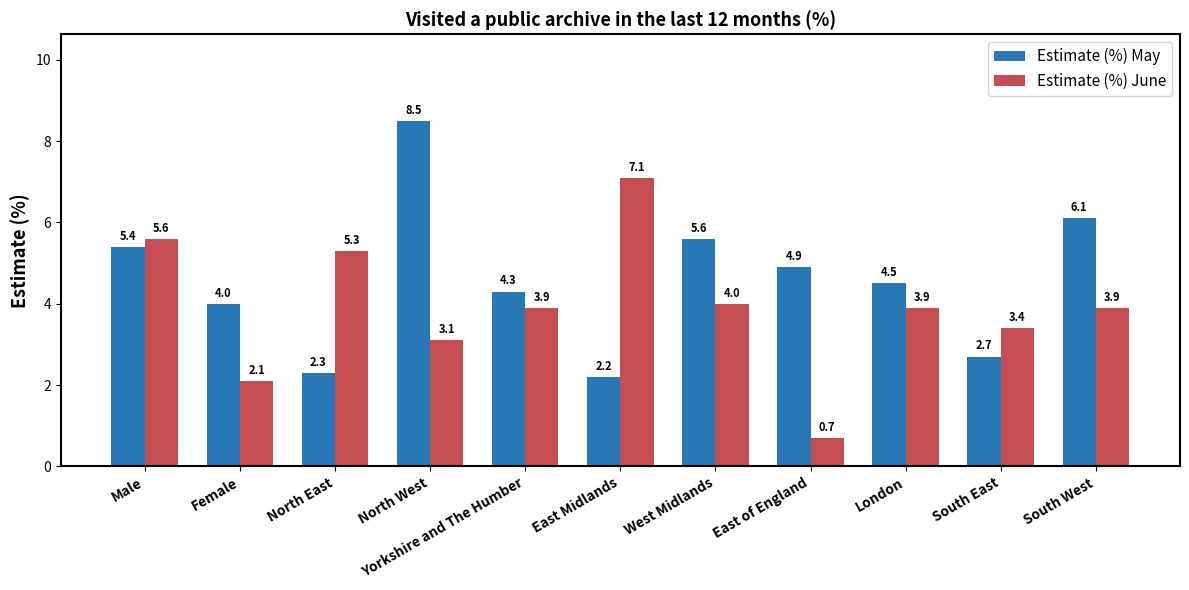

What is the lowest value of the Estimate (%) June series?

0.7